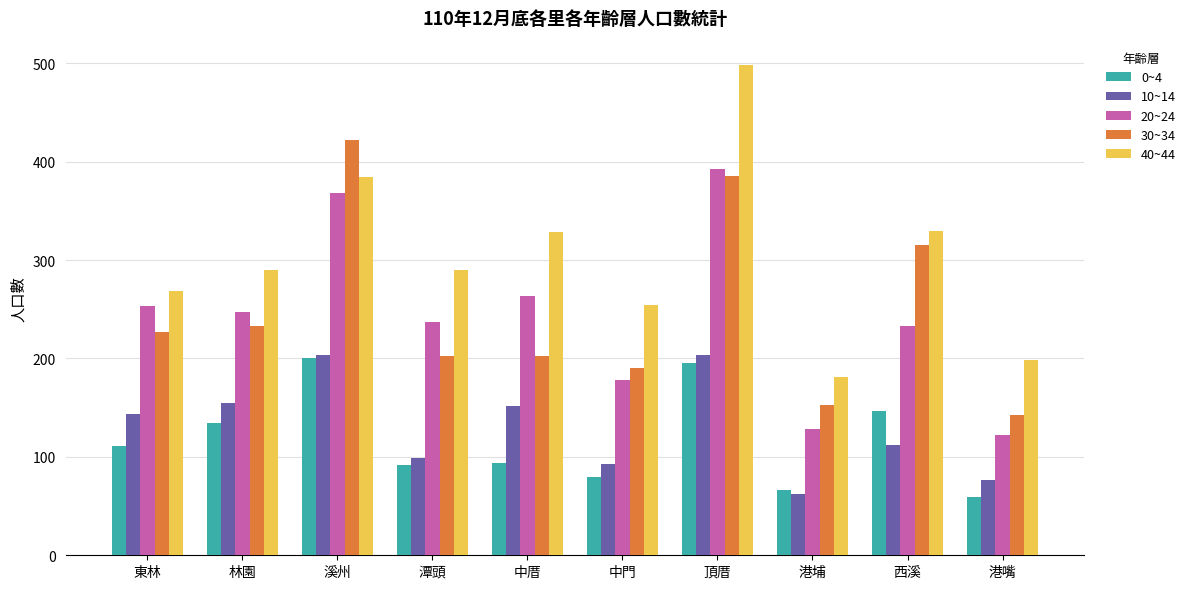

Which series changed the most between 頂厝 and 港嘴?

40~44